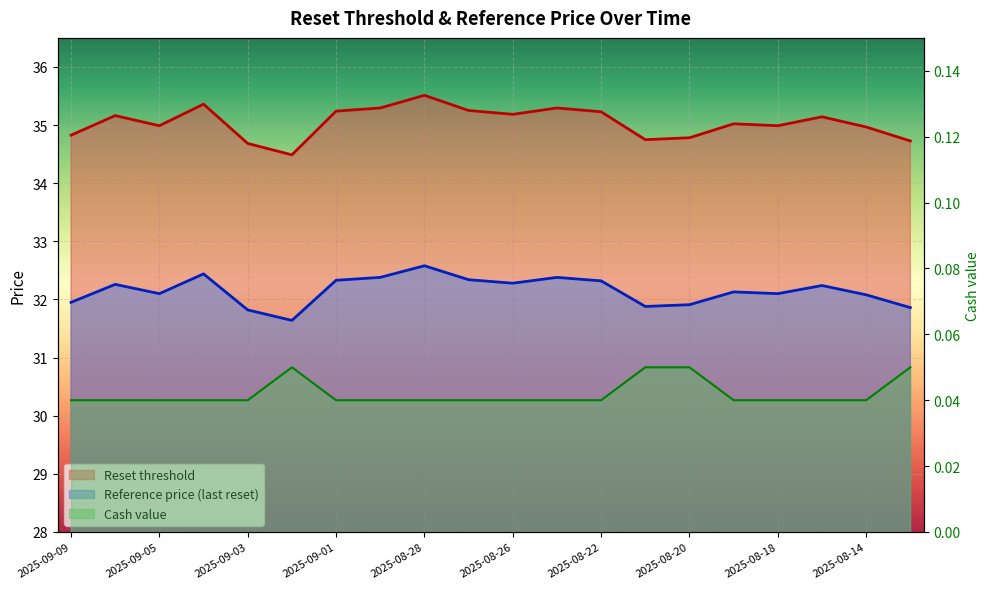

Reading right to left, extract all data points from this chart.

Reset threshold: 34.7	35.0	35.1	35.0	35.0	34.8	34.7	35.2	35.3	35.2	35.3	35.5	35.3	35.2	34.5	34.7	35.4	35.0	35.2	34.8
Reference price (last reset): 31.9	32.1	32.2	32.1	32.1	31.9	31.9	32.3	32.4	32.3	32.3	32.6	32.4	32.3	31.6	31.8	32.4	32.1	32.3	31.9
Cash value: 0.1	0.0	0.0	0.0	0.0	0.1	0.1	0.0	0.0	0.0	0.0	0.0	0.0	0.0	0.1	0.0	0.0	0.0	0.0	0.0